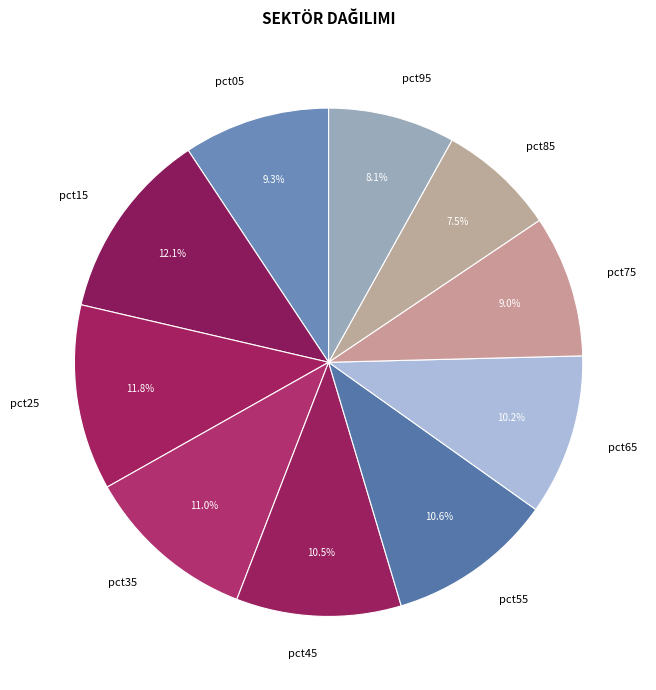

Does pct05 represent more than half of the total?

No